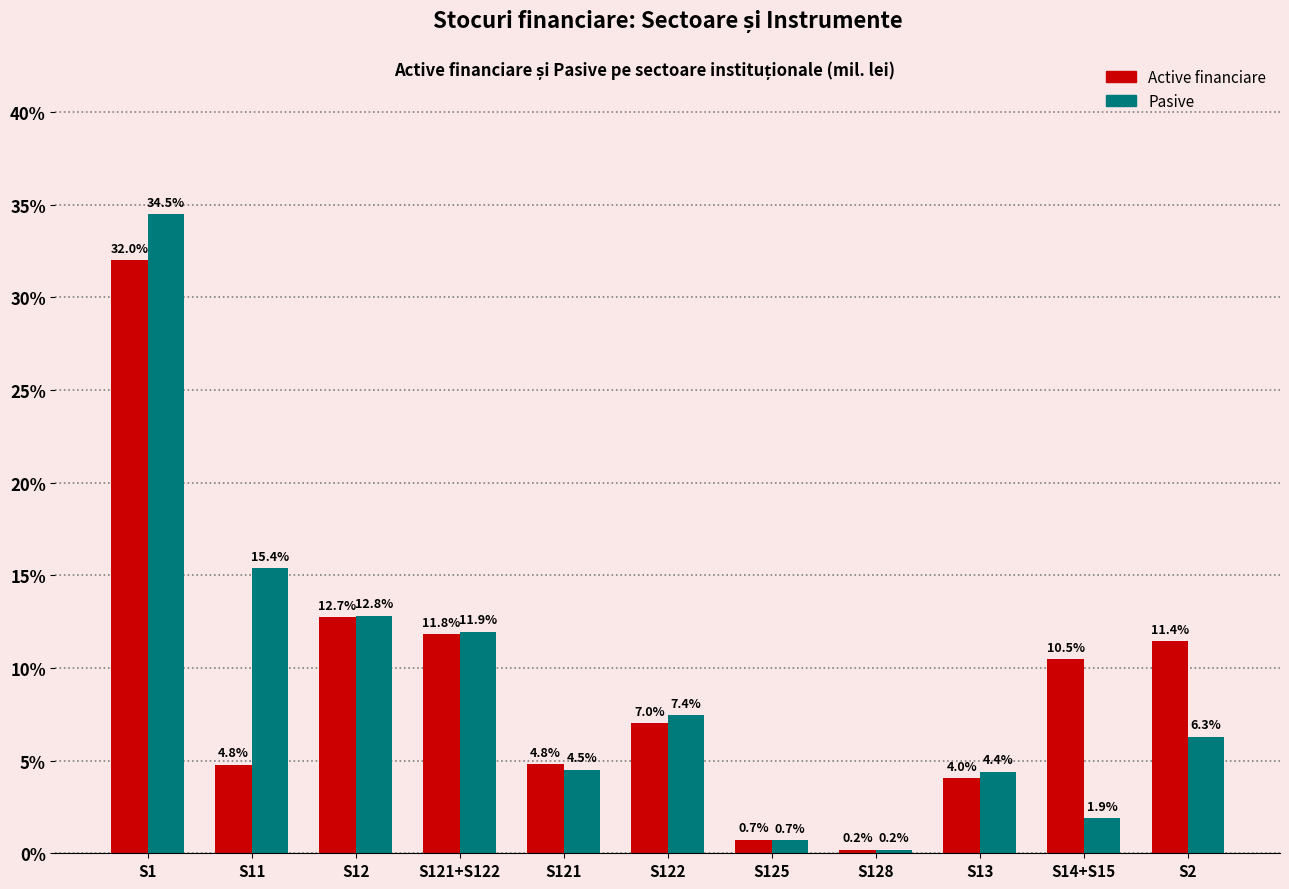

Reading left to right, list all the values displayed in this chart.

Active financiare: S1=32.0	S11=4.8	S12=12.7	S121+S122=11.8	S121=4.8	S122=7.0	S125=0.7	S128=0.2	S13=4.0	S14+S15=10.5	S2=11.4
Pasive: S1=34.5	S11=15.4	S12=12.8	S121+S122=11.9	S121=4.5	S122=7.4	S125=0.7	S128=0.2	S13=4.4	S14+S15=1.9	S2=6.3